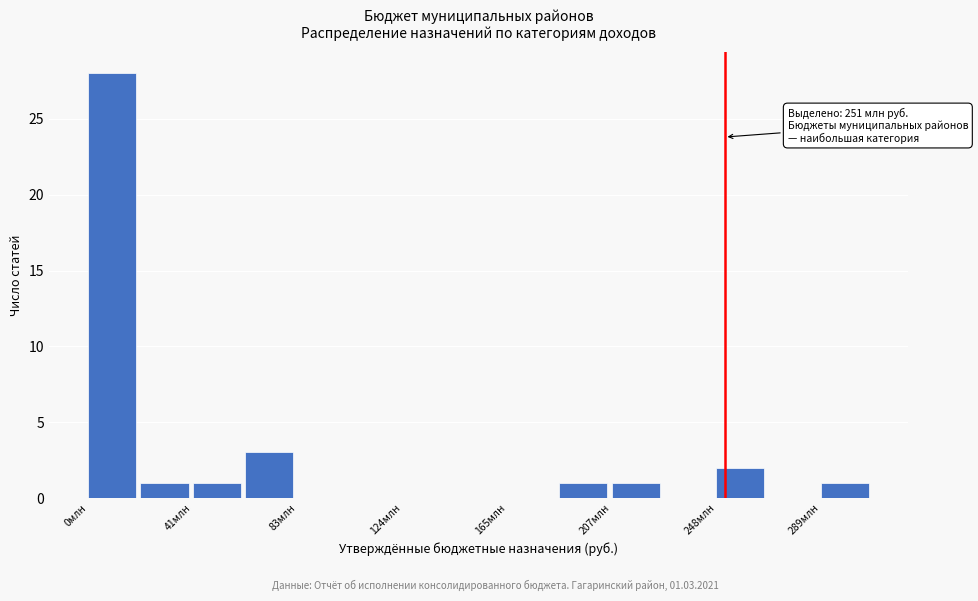

Over which range of the x-axis is the bar tallest?

0 to 20